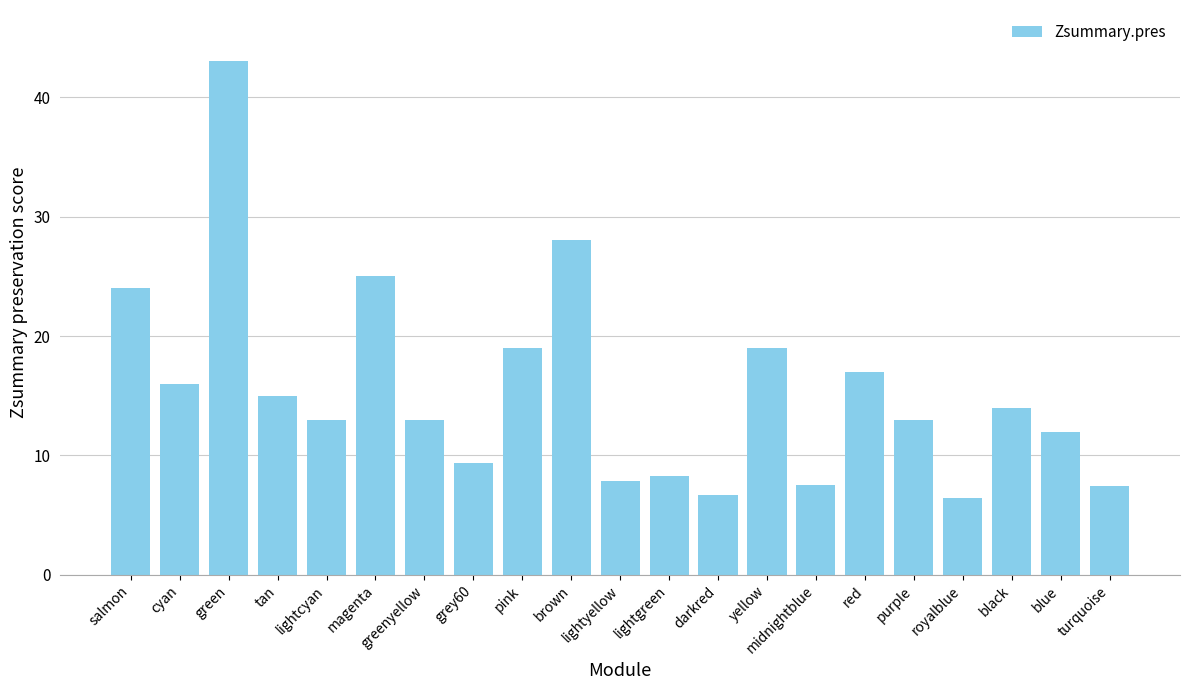

Count the number of categories in the chart.

21